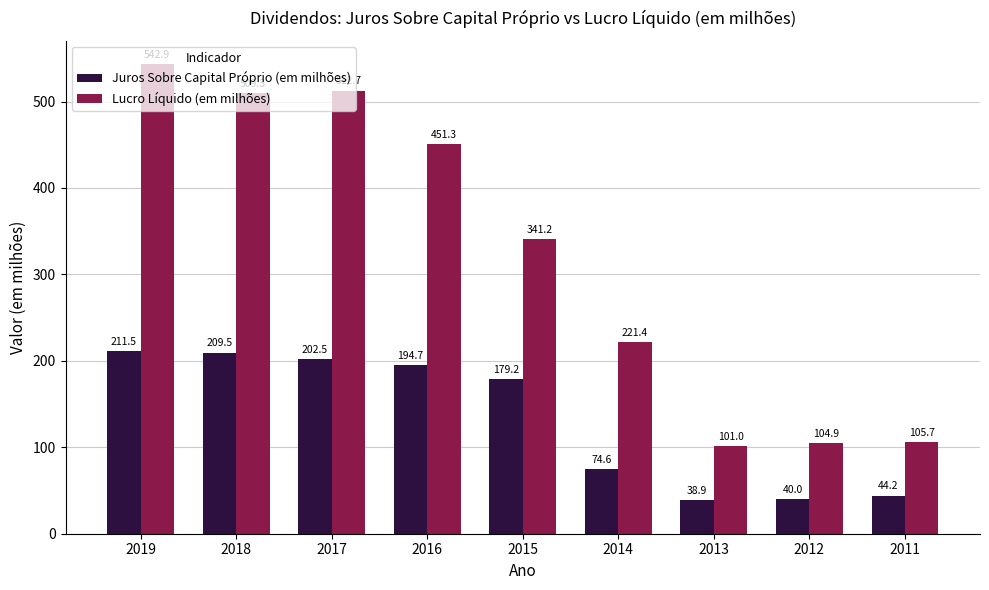

What is the difference between the highest and lowest values at 2012?

64.9